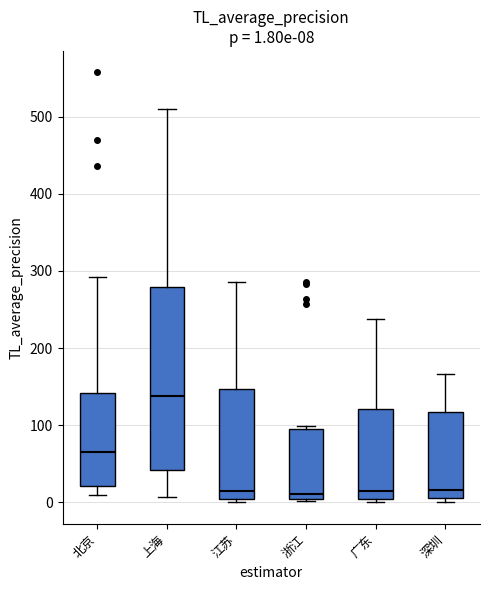

Which box's median line is the highest?

上海